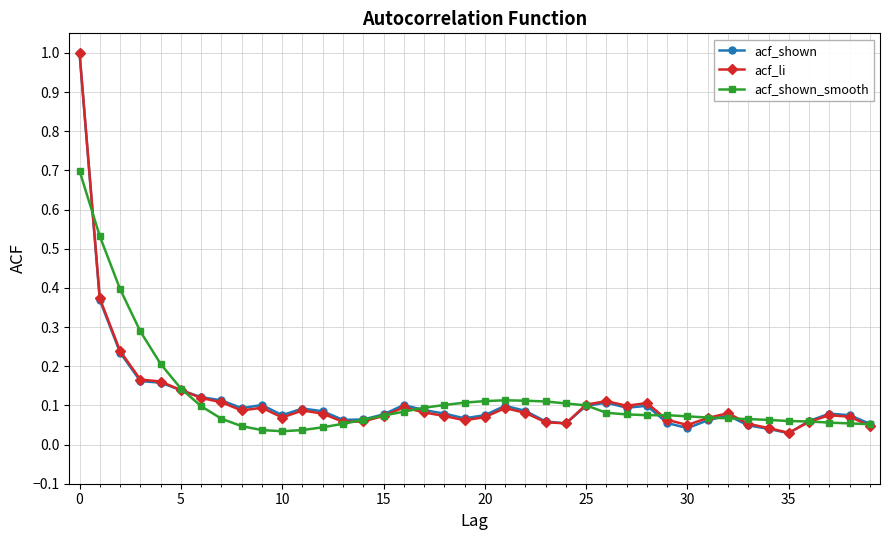

True or false: acf_shown_smooth has more than 0 interior local peaks.

True